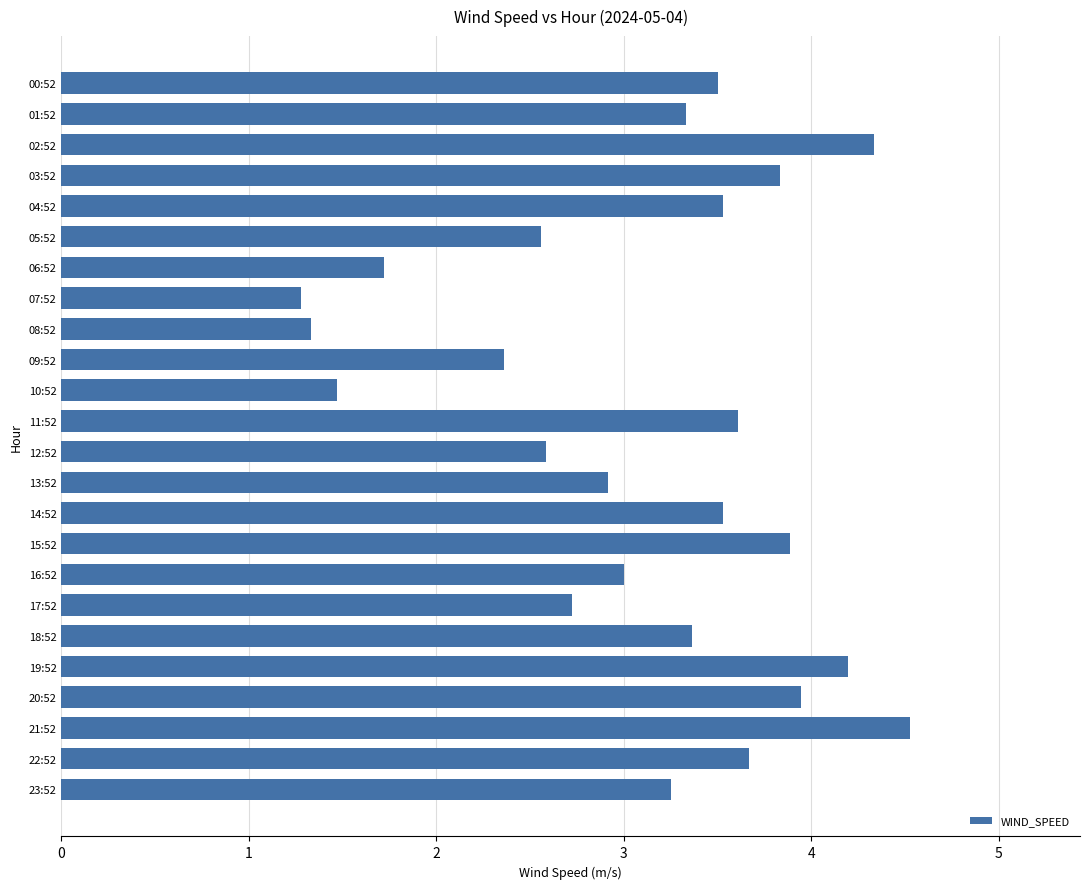

What is the smallest value displayed?

1.3